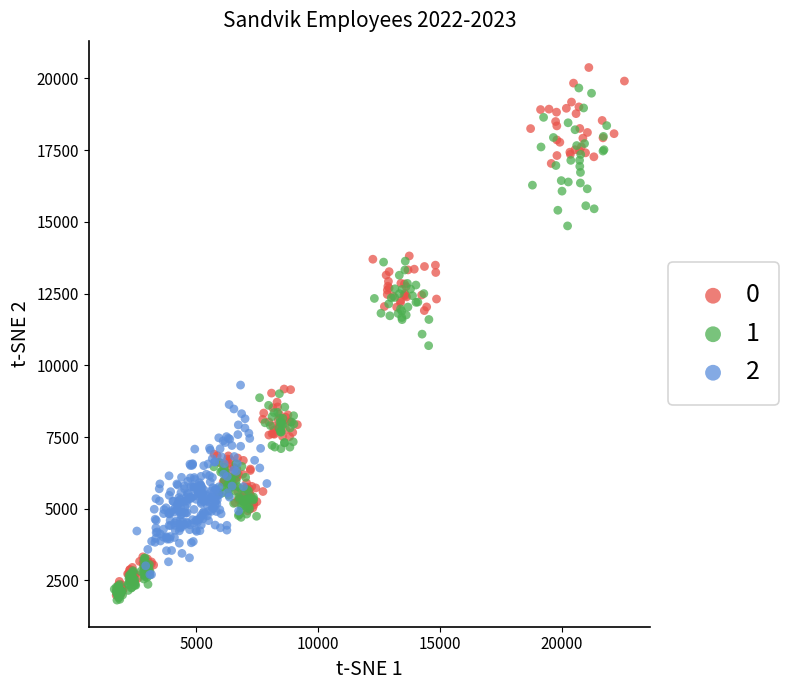

Which series reaches the maximum Y coordinate?

0